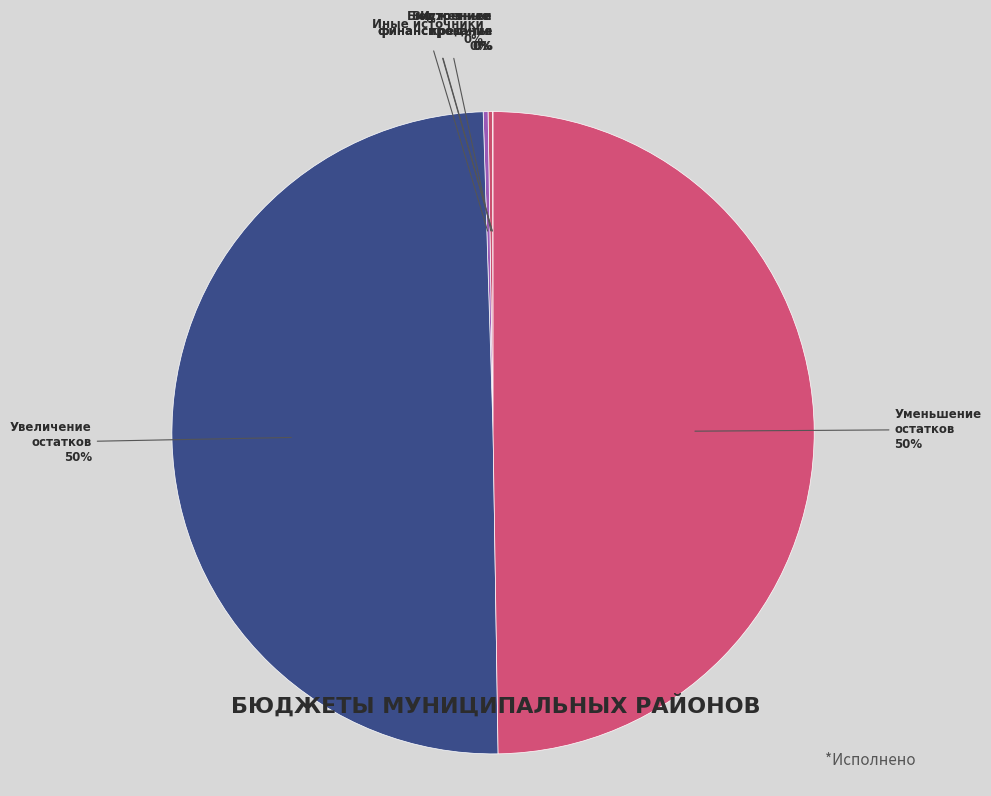

Which slice is the largest?

Увеличение остатков средств